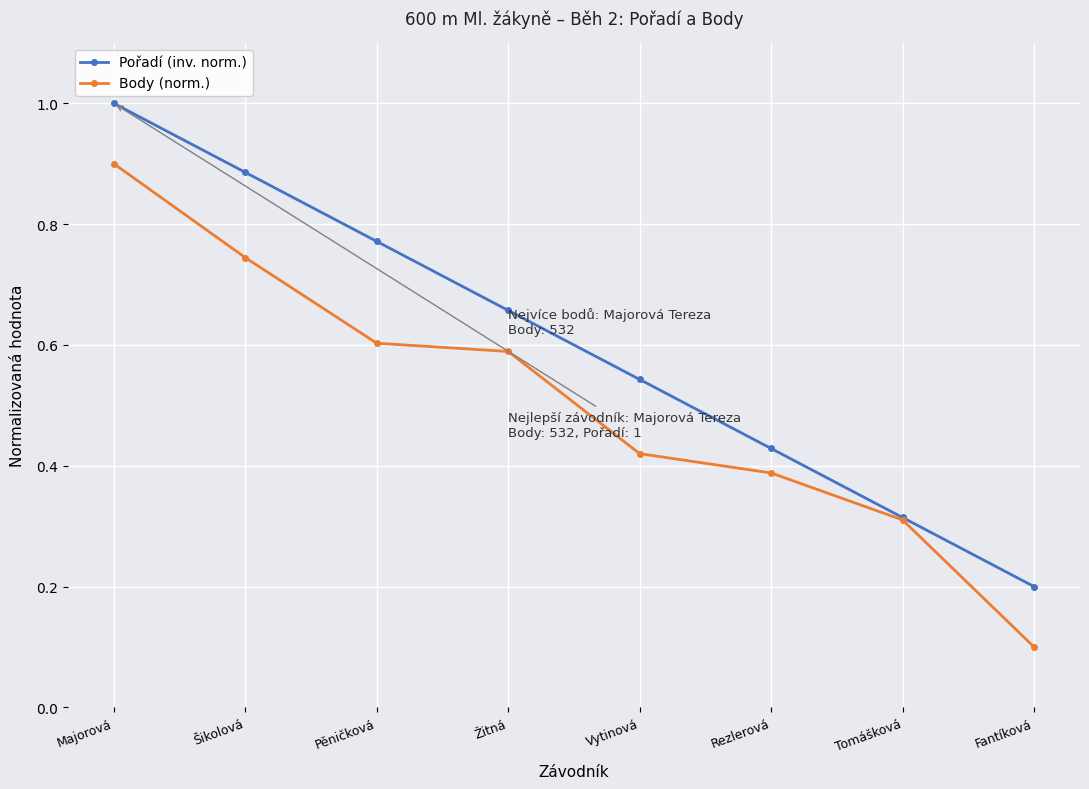

Does the chart display data point markers on the line(s)?

Yes